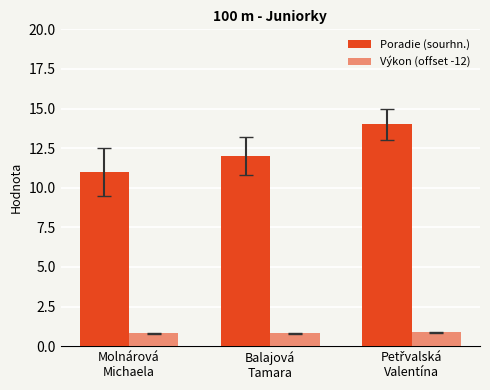

Are the bars horizontal?

No